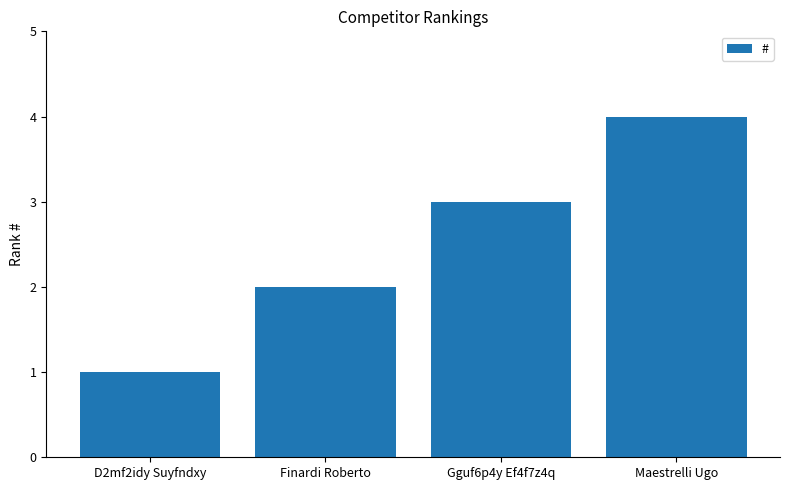

True or false: the data shows 3 at Finardi Roberto.

False